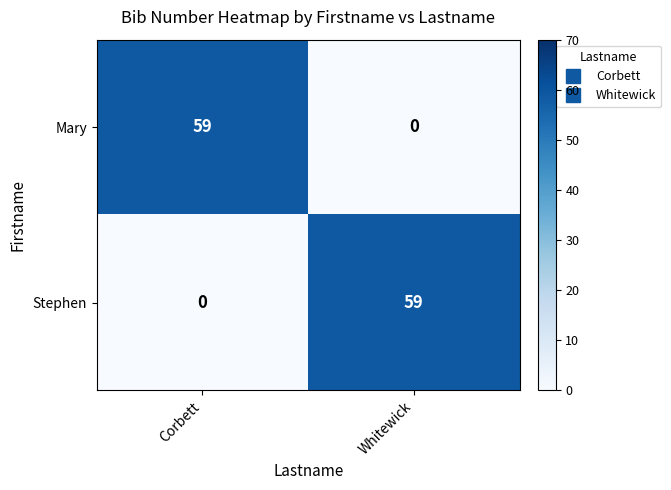

How many values in the Mary series are below 59?

1